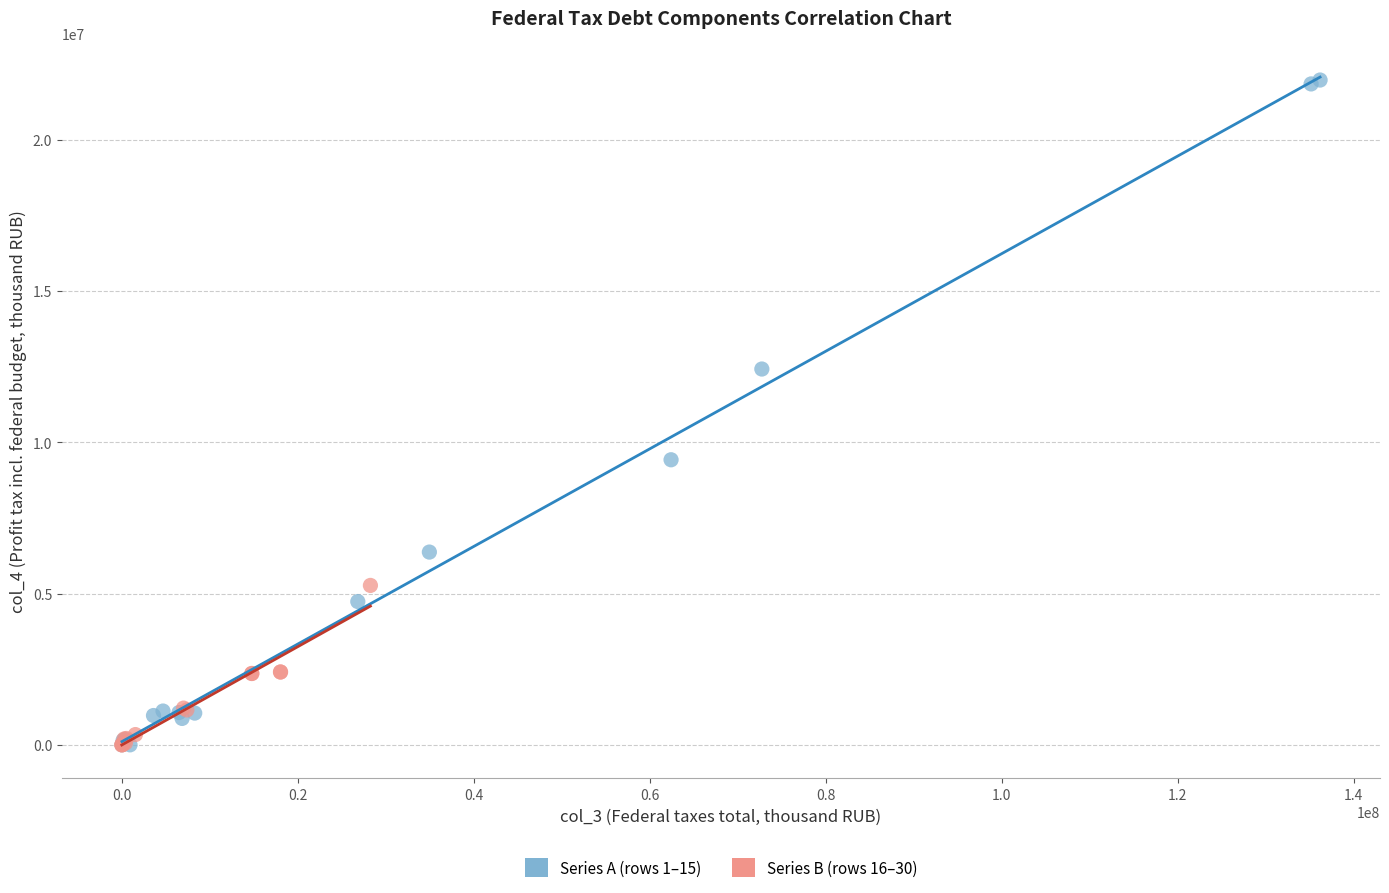

Which series reaches the maximum Y coordinate?

Series A (rows 1–15)